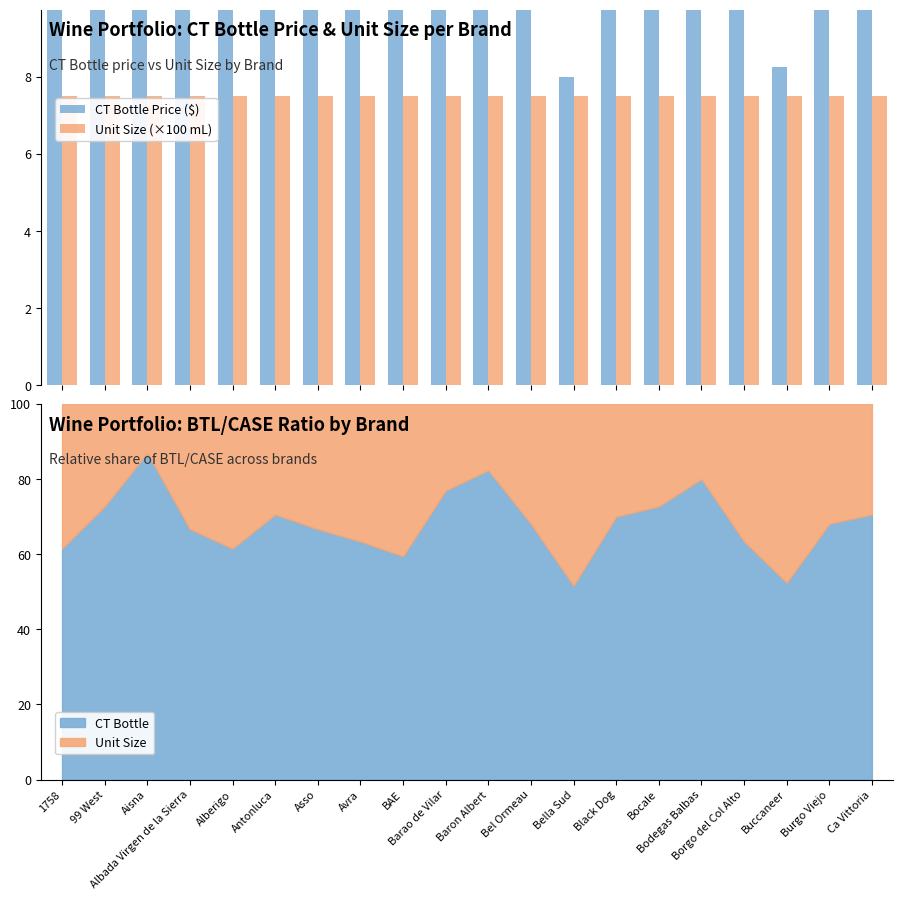

Which has a higher value, Asso or 99 West?

99 West